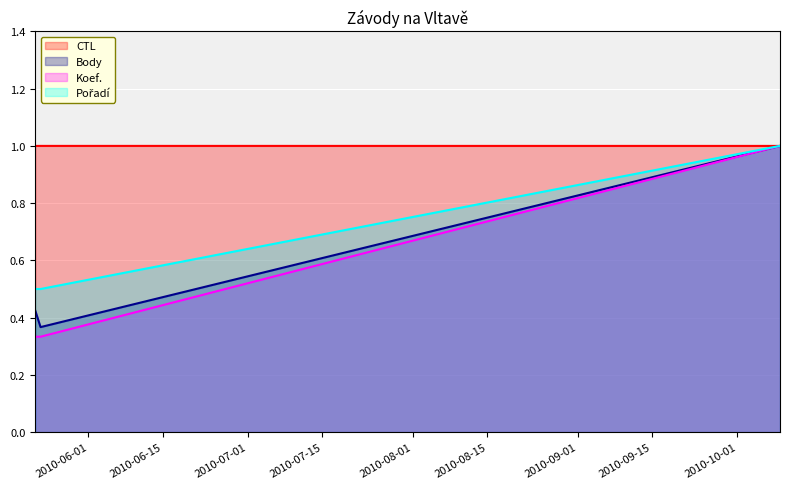

Which series has the largest total across all categories?

CTL